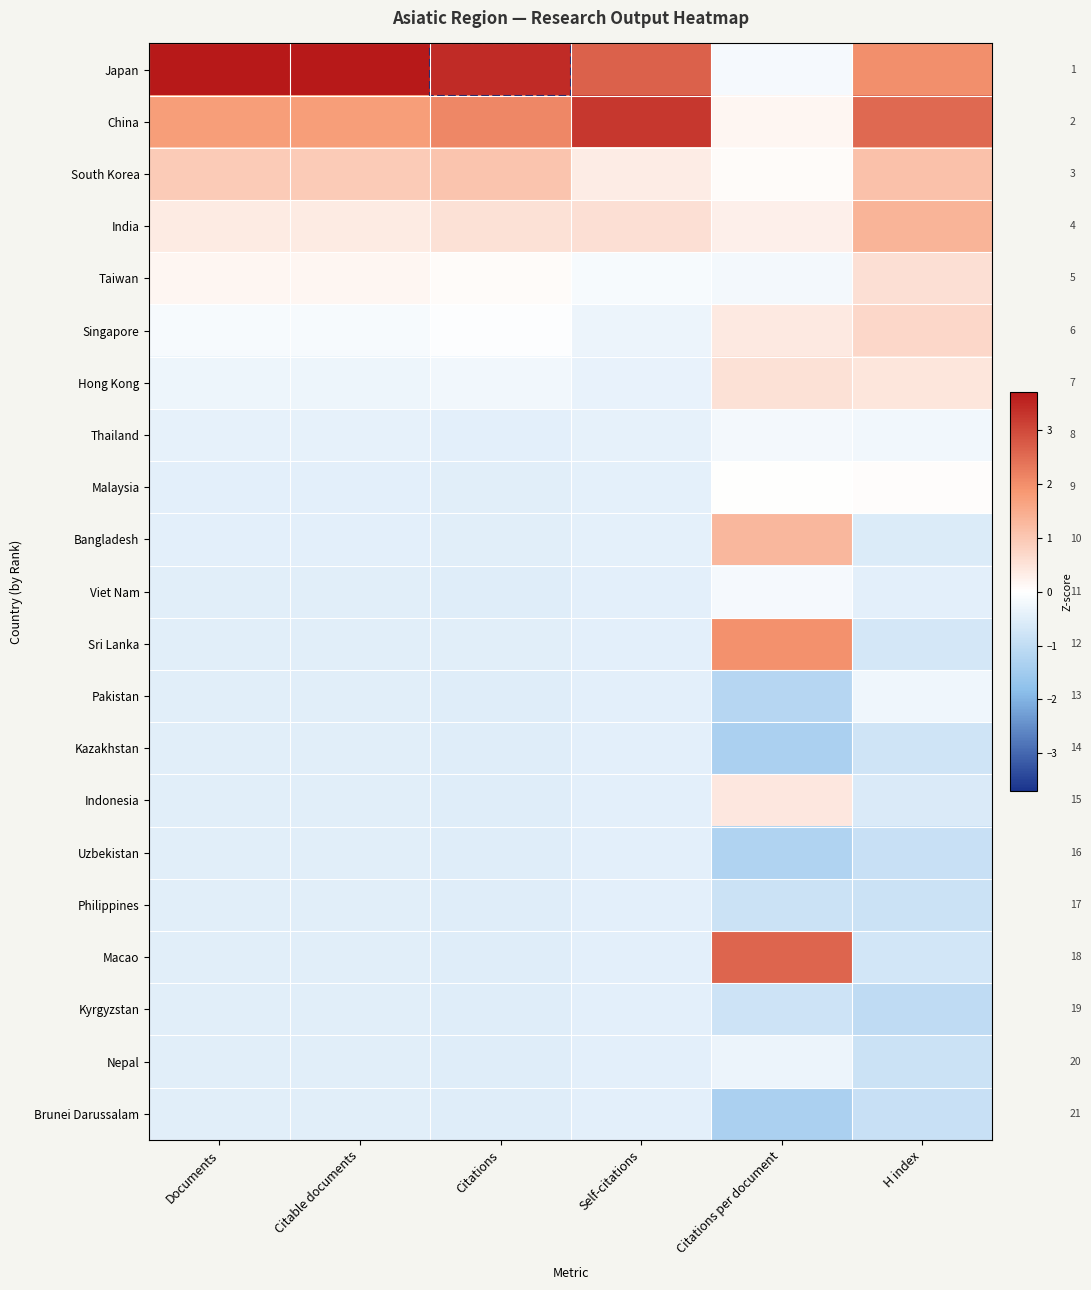

How many distinct data groups are displayed?

21